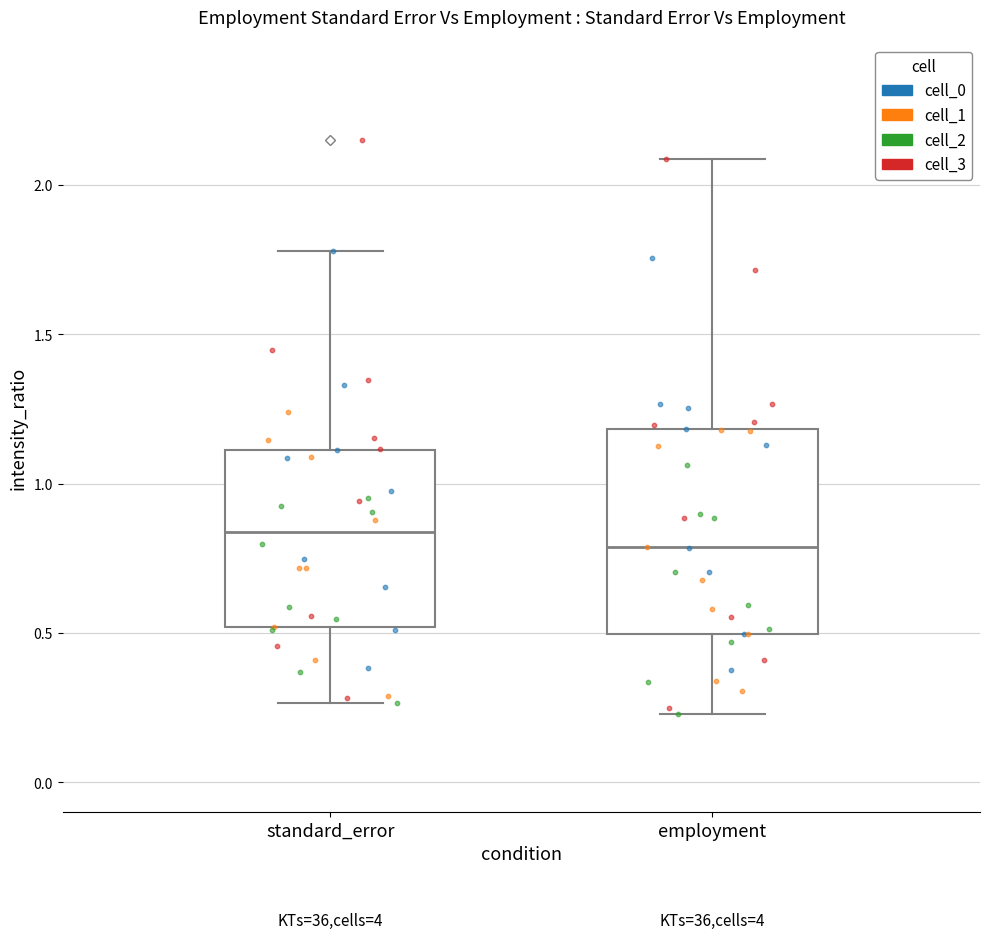

Which box is the tallest, from its lower edge to its upper edge?

employment